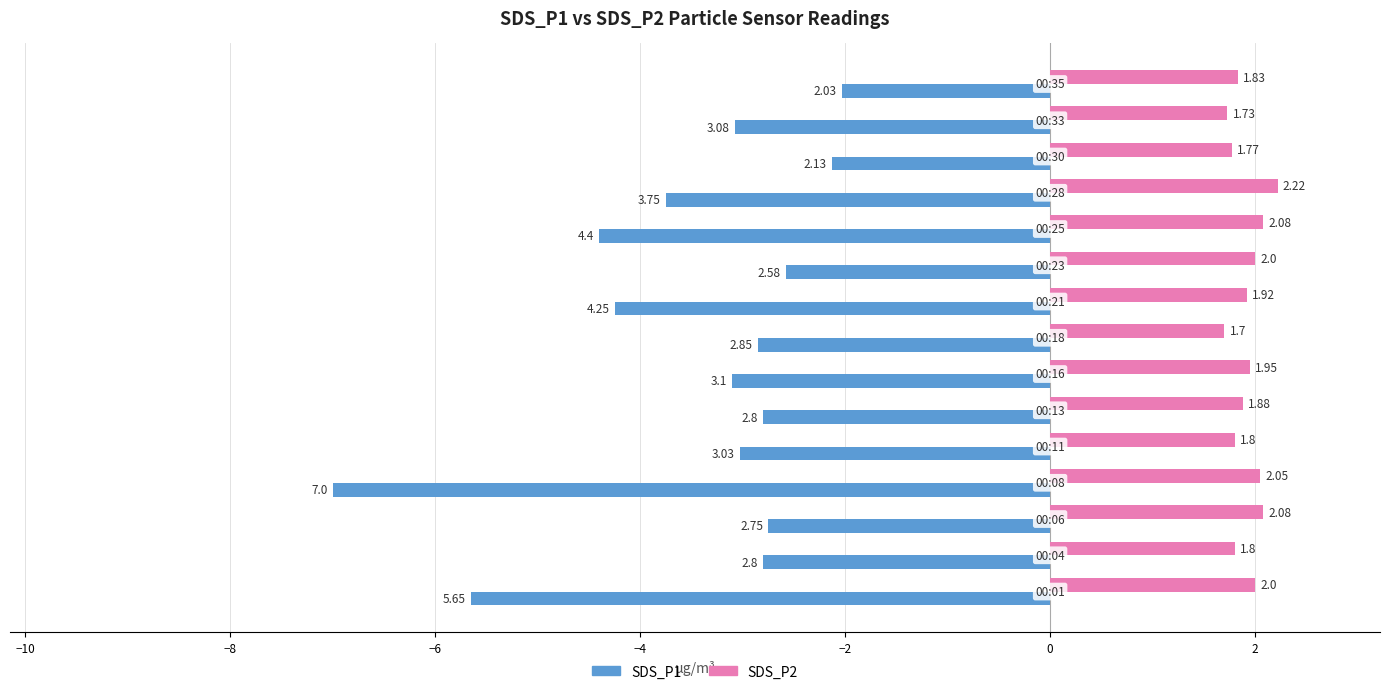

List the series in order of their overall mean, highest first.

SDS_P2, SDS_P1